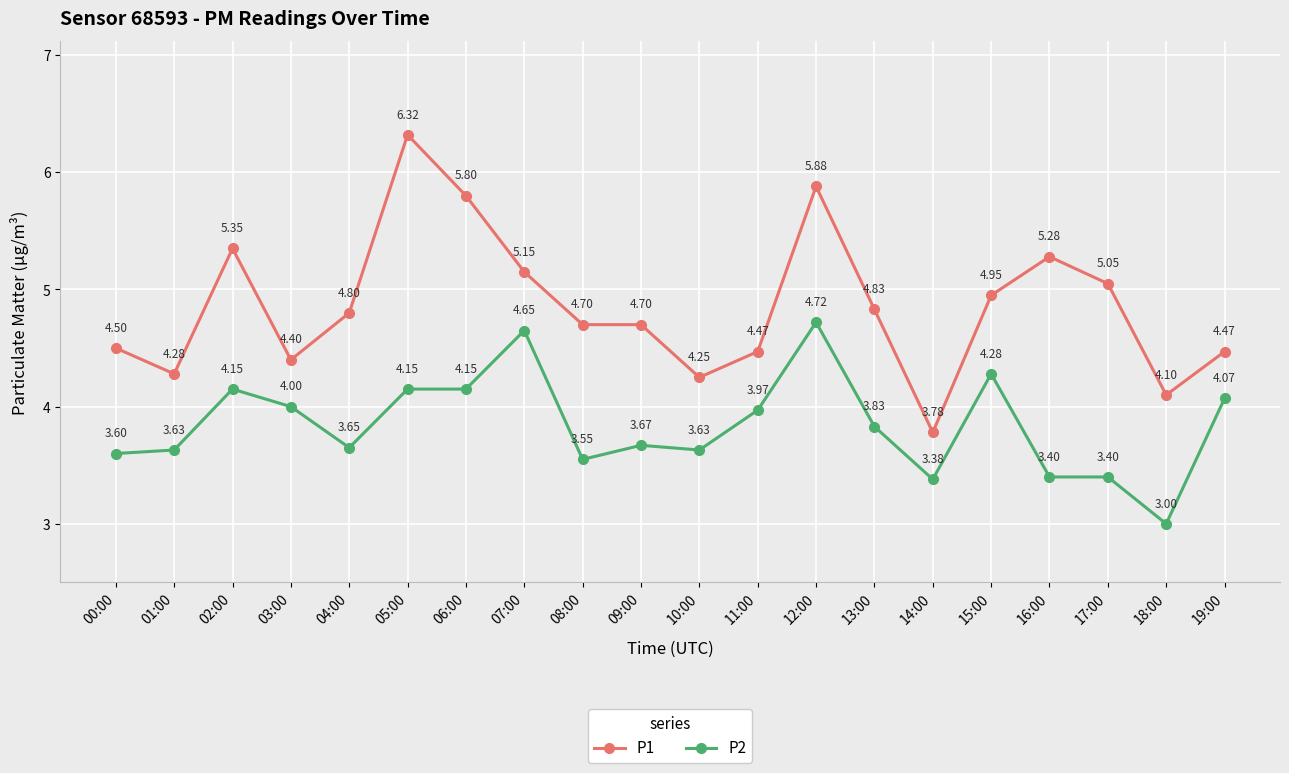

How many lines are shown in the chart?

2